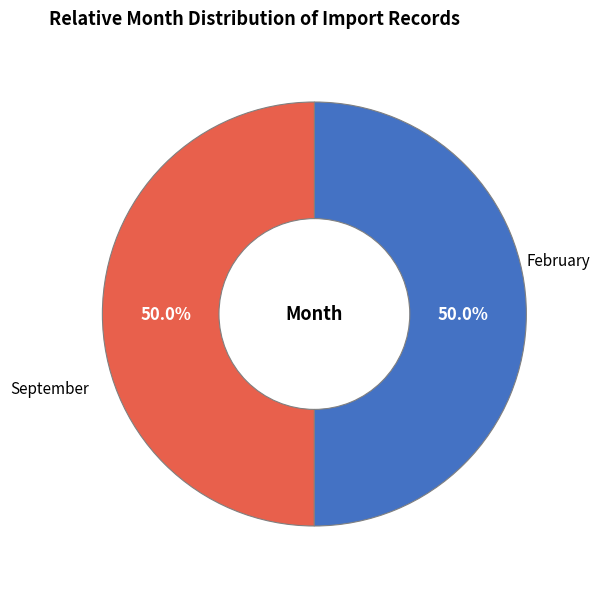

What percentage is the September slice, to the nearest percent?

50%